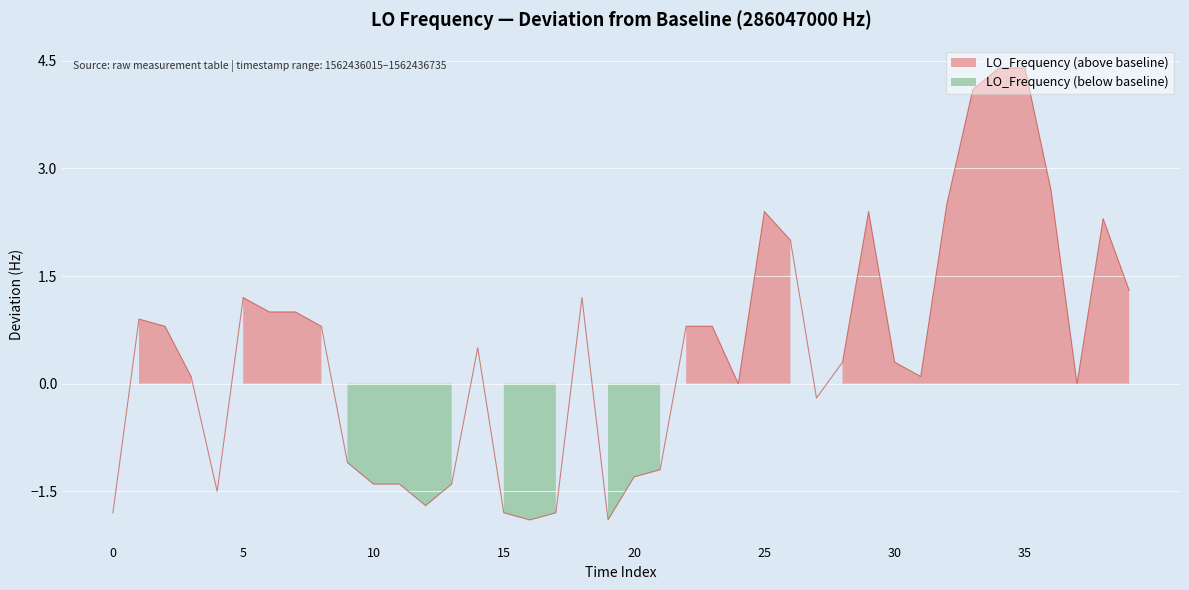

Count the number of categories in the chart.

40